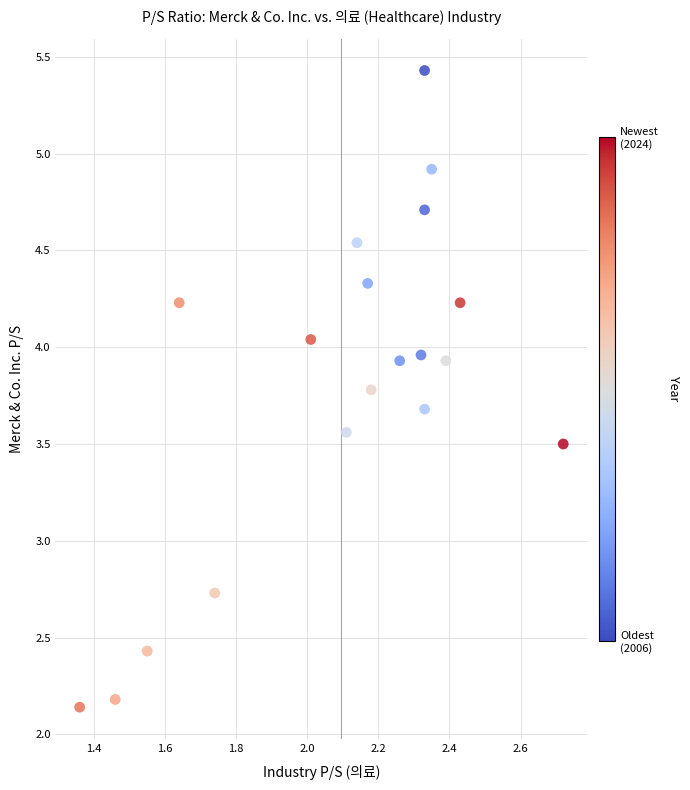

What Y value in the scatter plot is closest to 3?

2.7